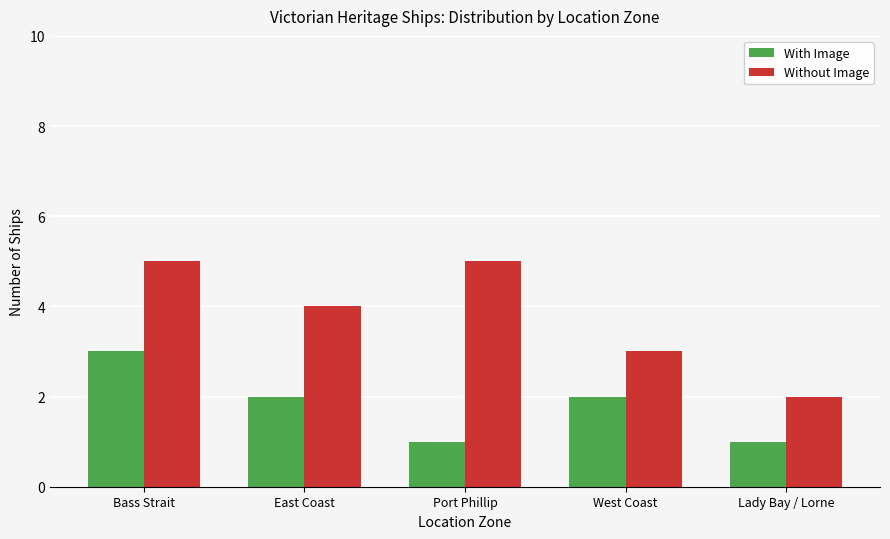

Is the value of With Image at Port Phillip greater than the value of Without Image at East Coast?

No